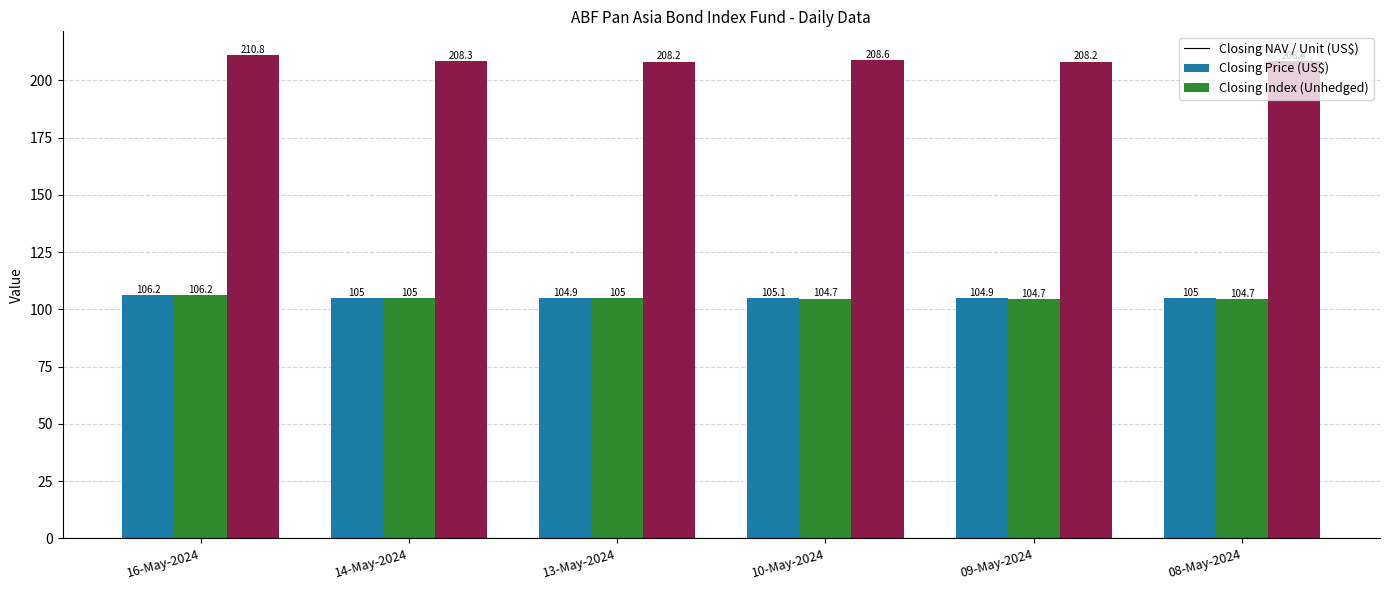

The value of Closing Price (US$) at 13-May-2024 is 105.0. True or false?

True